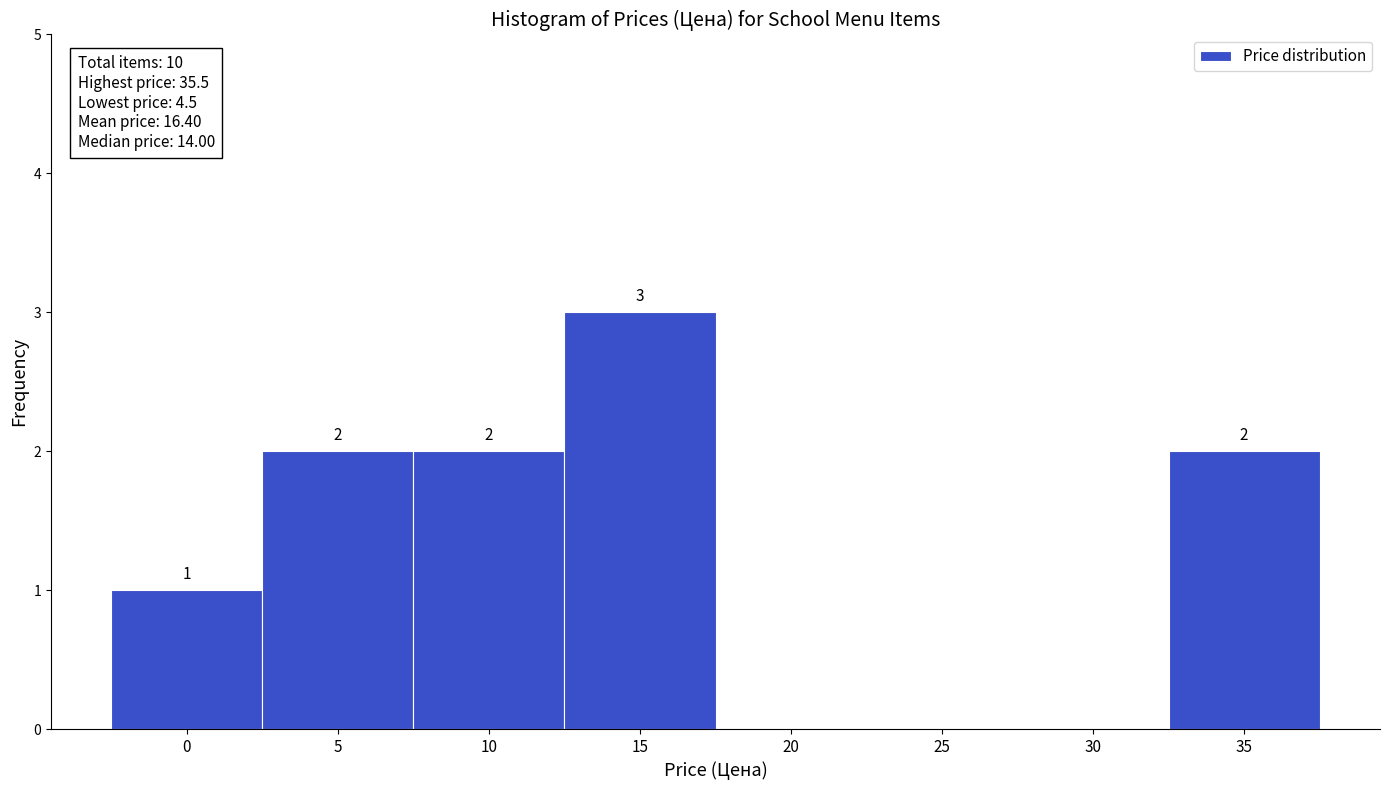

Reading left to right, extract all data points from this chart.

0=1	5=2	10=2	15=3	20=0	25=0	30=0	35=2